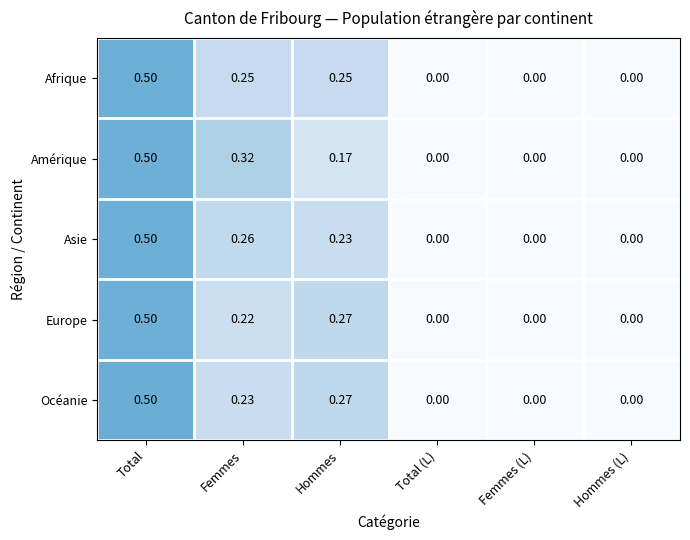

At which category is the sum across all series the highest?

Total